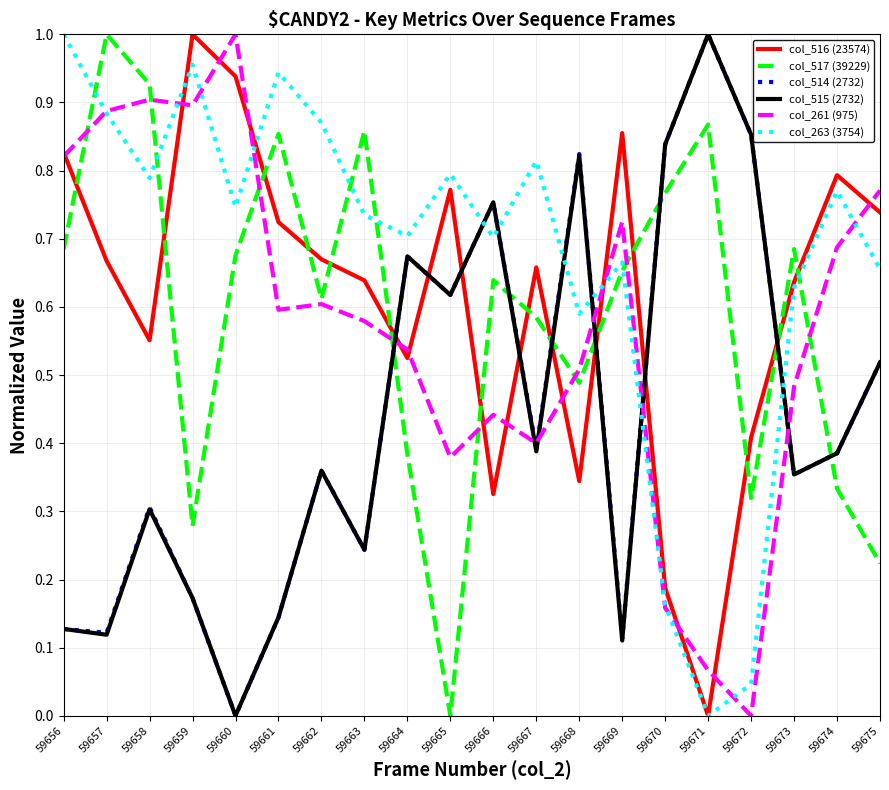

True or false: col_263 (3754) has more than 2 interior local peaks.

True